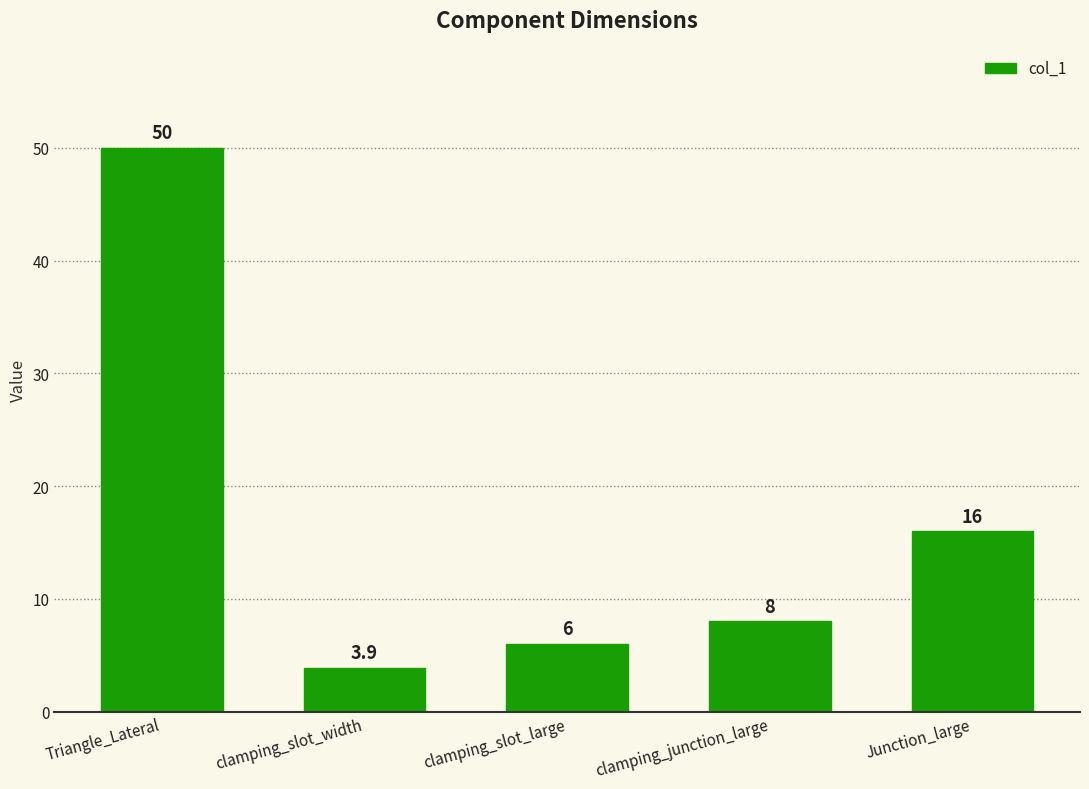

What is the value of the 5th bar from the left?

16.0